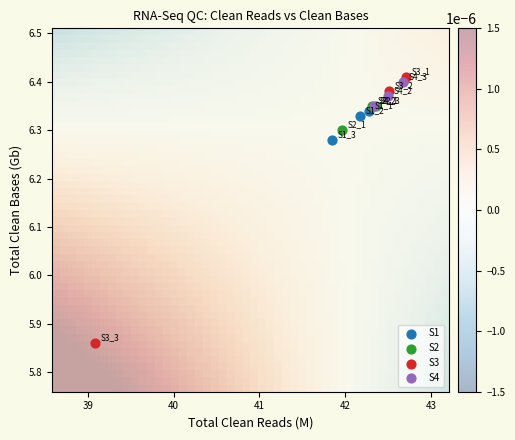

Which series has the largest Y range (max minus min)?

S3